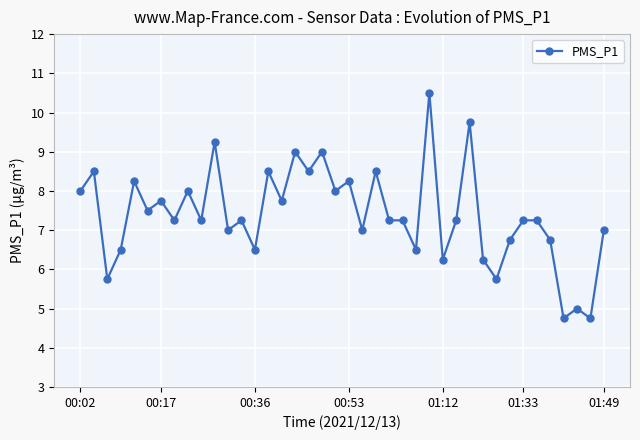

How many categories are shown in the chart?

40